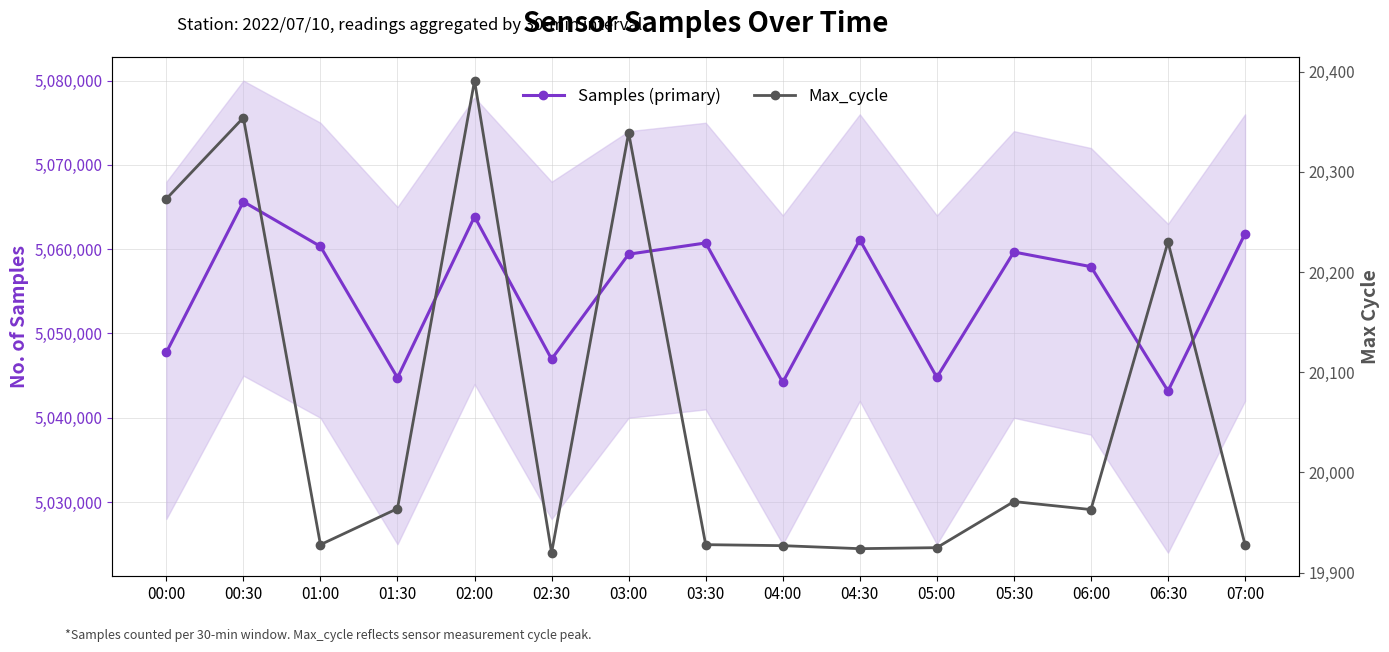

True or false: Samples (primary) and Max_cycle cross at least once.

False